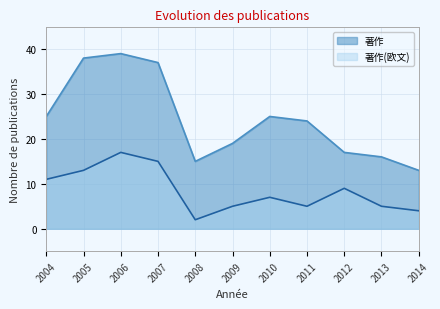

Which series has the largest total across all categories?

著作